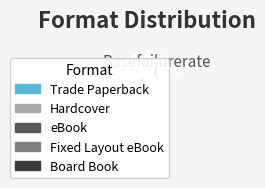

To the nearest percent, what is the average slice percentage?

20%